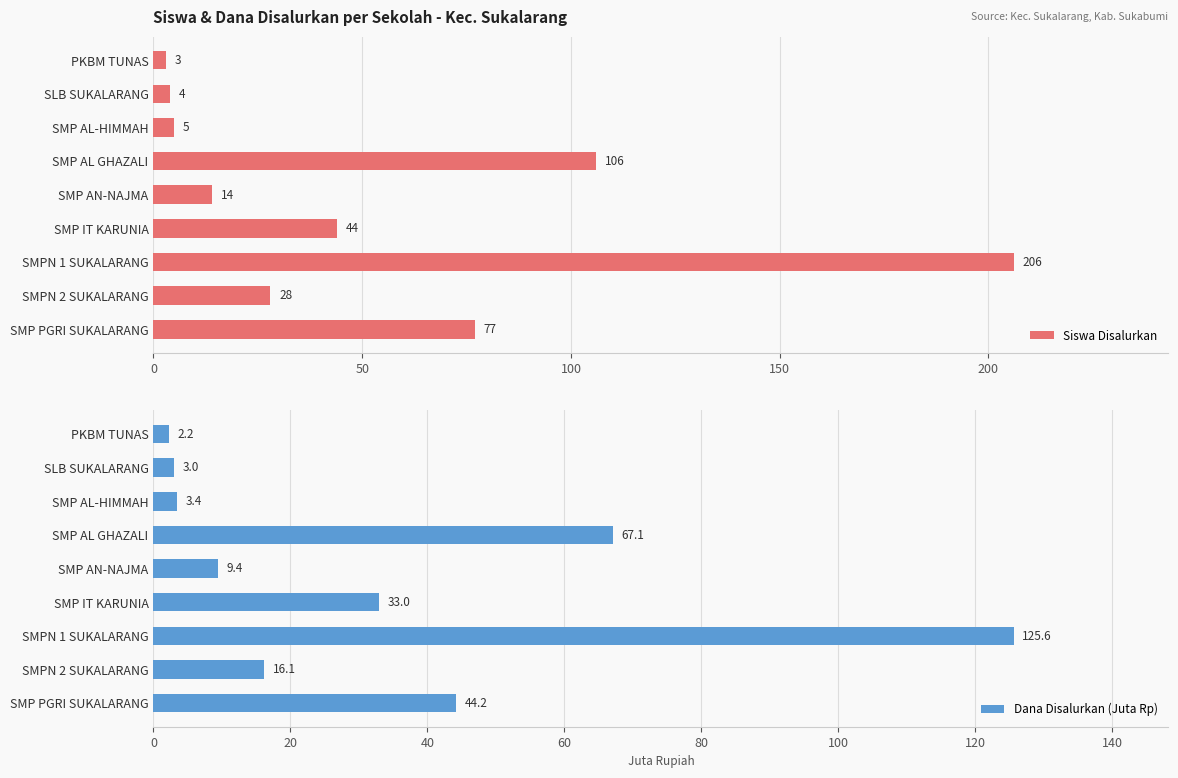

Which series has the largest total across all categories?

Siswa Disalurkan